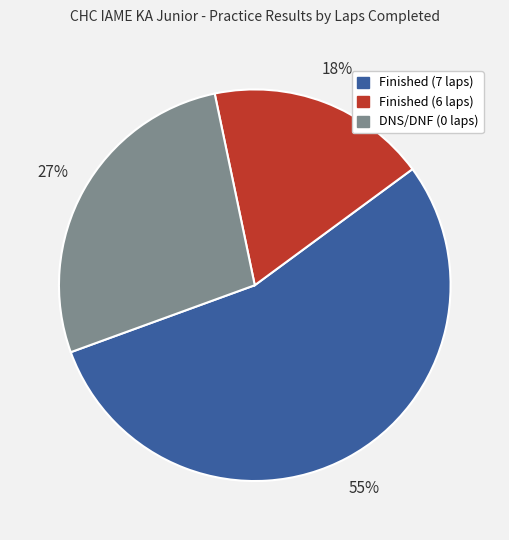

Does any single category account for the majority?

Yes